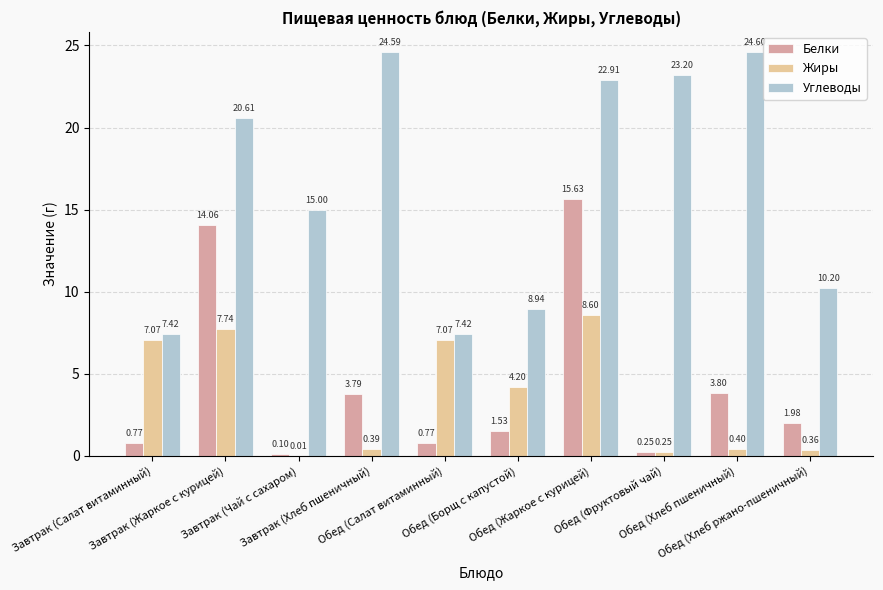

Is it true that Белки equals 0.1 at Завтрак (Чай с сахаром)?

True